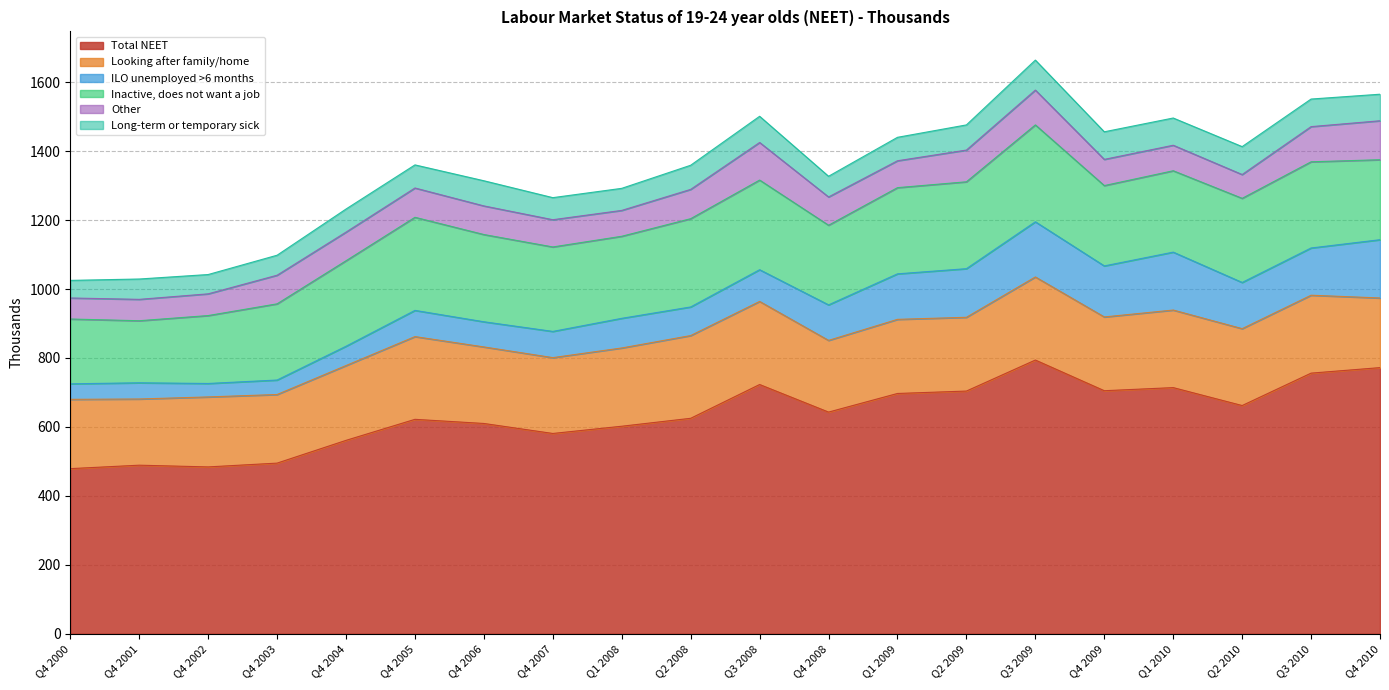

How many lines are shown in the chart?

6